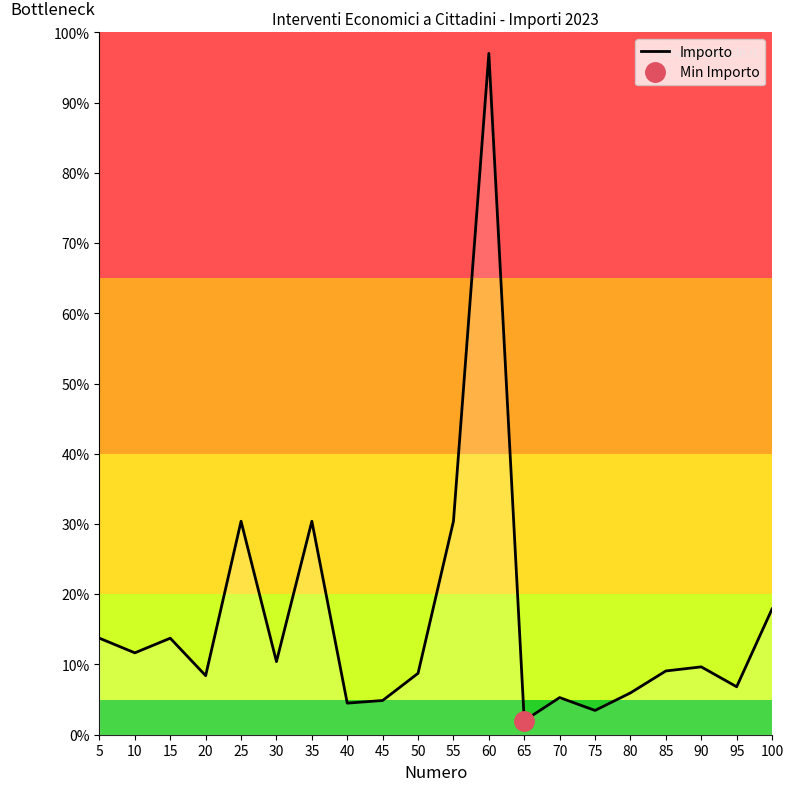

Reading left to right, what are all the values shown in this chart?

13.7	11.7	13.7	8.4	30.4	10.4	30.4	4.5	4.9	8.7	30.4	97.0	2.0	5.3	3.5	6.0	9.1	9.7	6.8	17.9